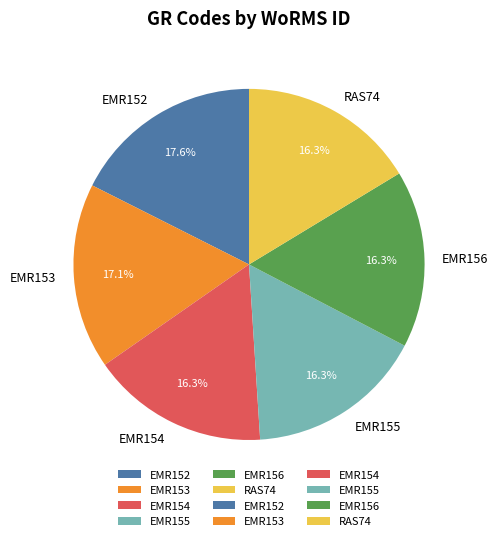

To the nearest percent, what is the difference between the largest and smallest slice percentages?

1%